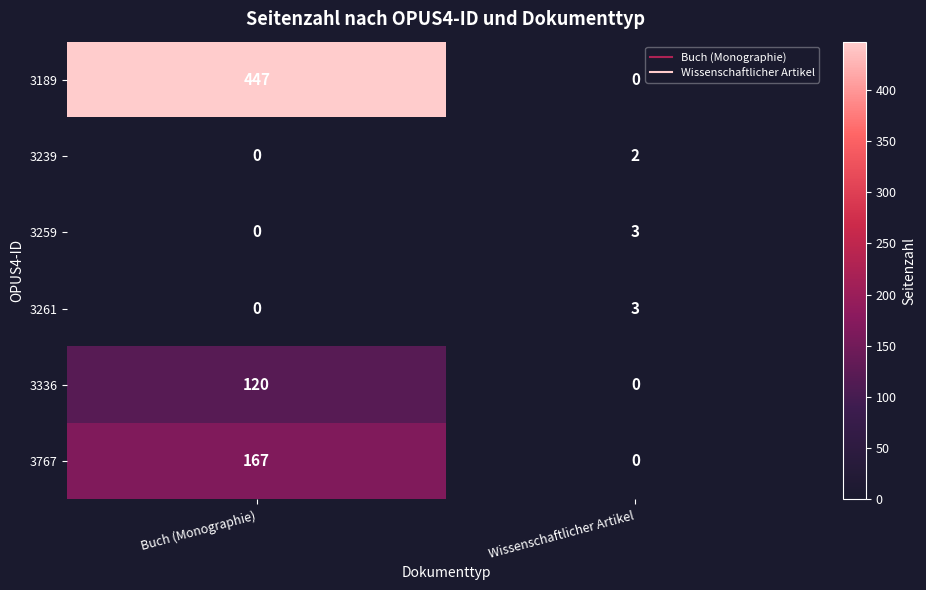

Which series has the largest total across all categories?

3189